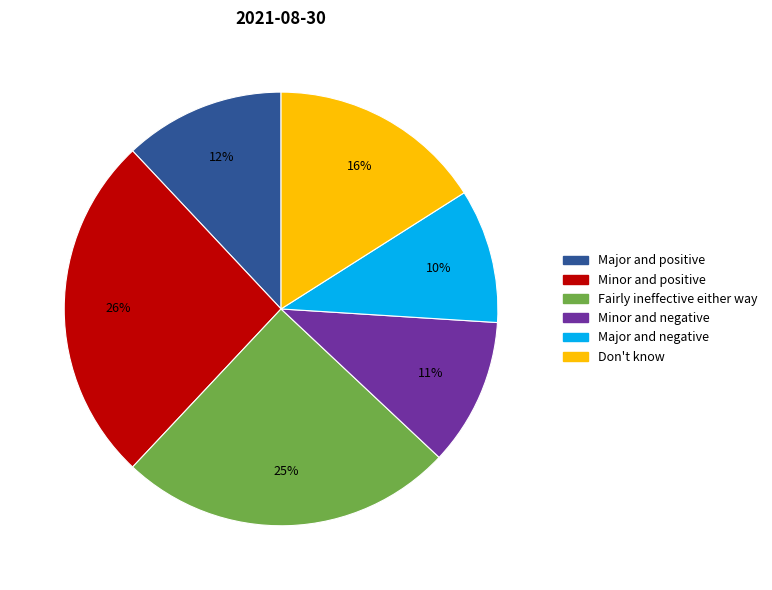

To the nearest percent, what is the average slice percentage?

17%